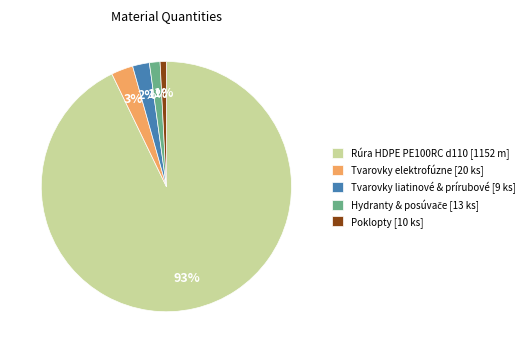

Is there any slice that represents more than half of the pie?

Yes